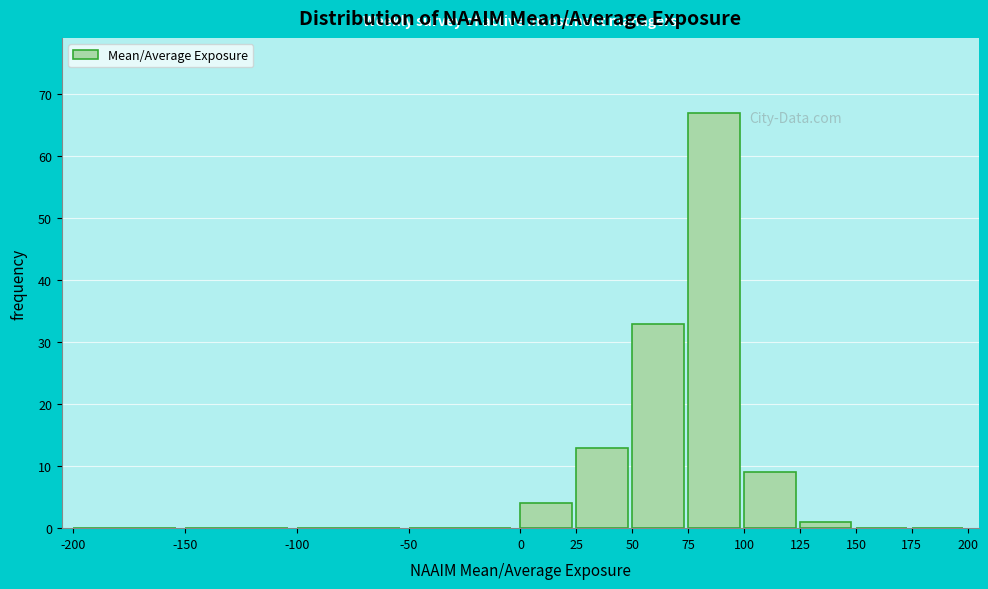

Reading left to right, list every bar in this chart as the range it spans on the x-axis followed by its height. The values are not printed on the chart, so give them approximately, as read against the axis.

-200 to -150: 0
-150 to -100: 0
-100 to -50: 0
-50 to 0: 0
0 to 25: 4
25 to 50: 13
50 to 75: 33
75 to 100: 67
100 to 125: 9
125 to 150: 1
150 to 175: 0
175 to 200: 0